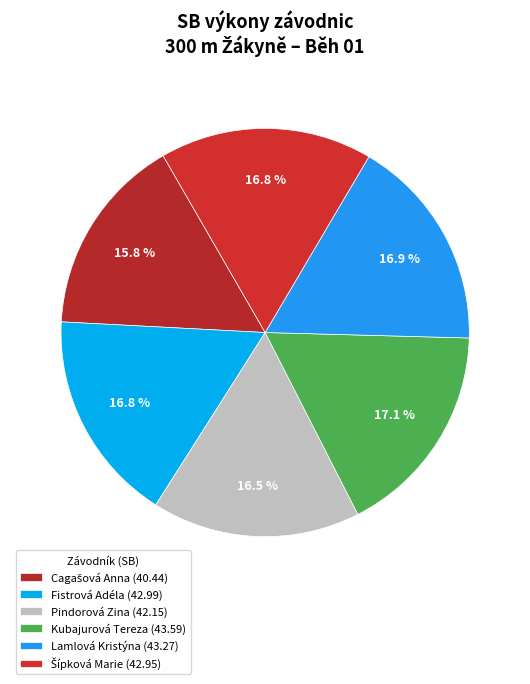

What percentage is the Cagašová Anna slice, to the nearest percent?

16%